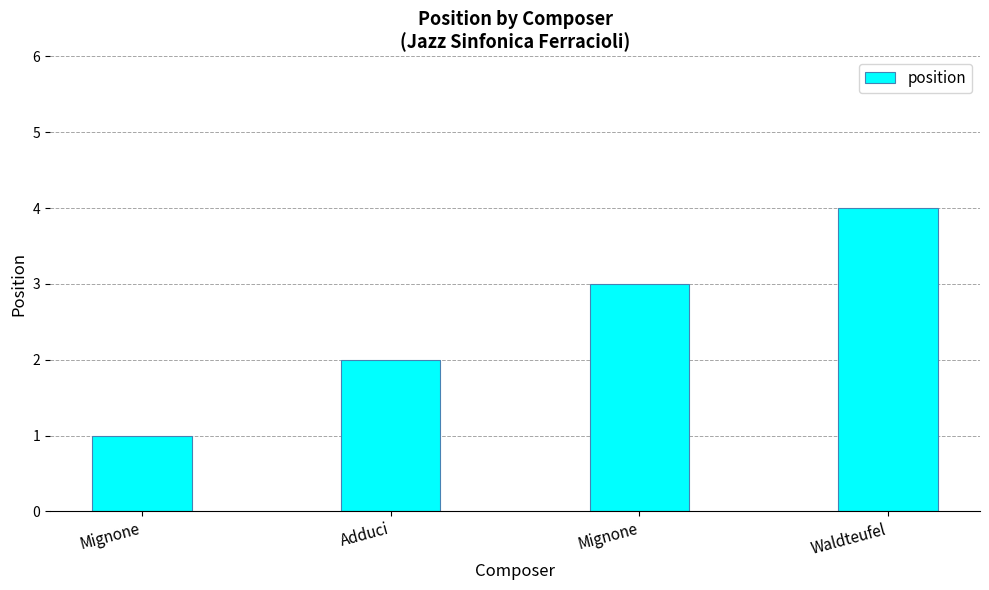

What is the sum of all values?

10